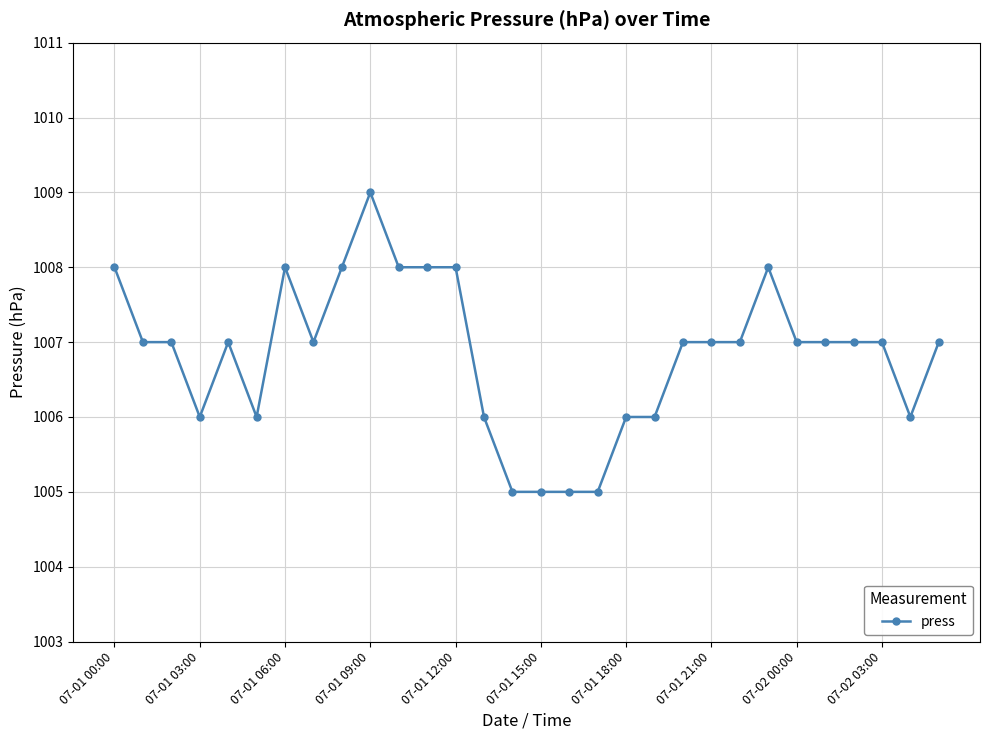

What is the greatest value displayed?

1009